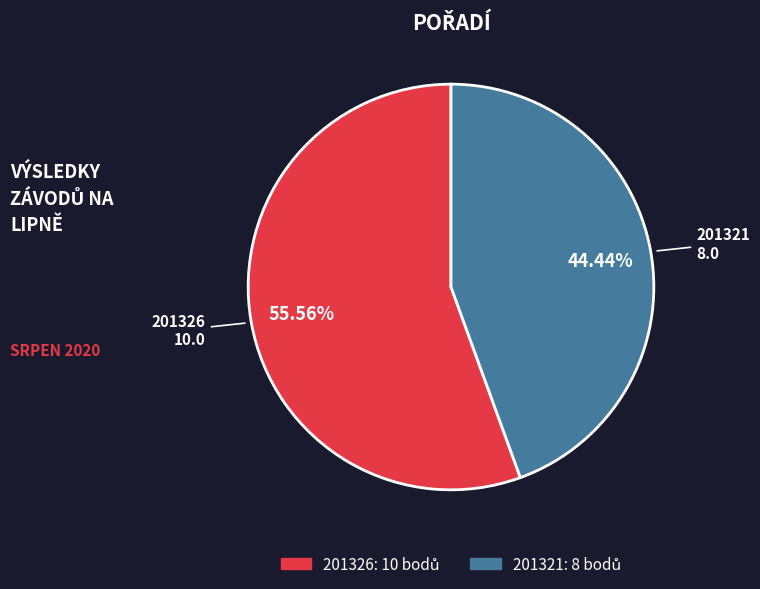

What percentage is the 201326 slice, to the nearest percent?

56%